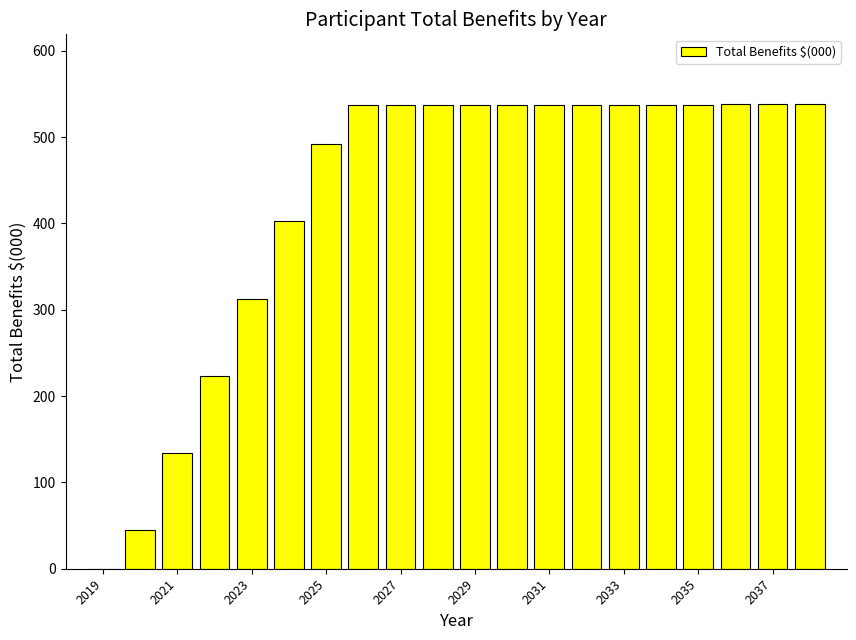

What is the maximum value shown in the chart?

538.2